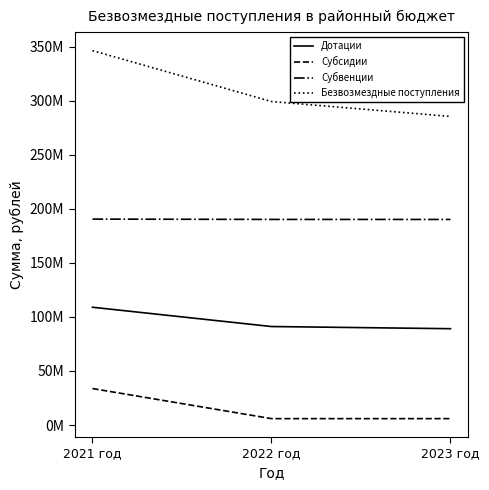

What are all the series names shown in the legend?

Дотации, Субсидии, Субвенции, Безвозмездные поступления